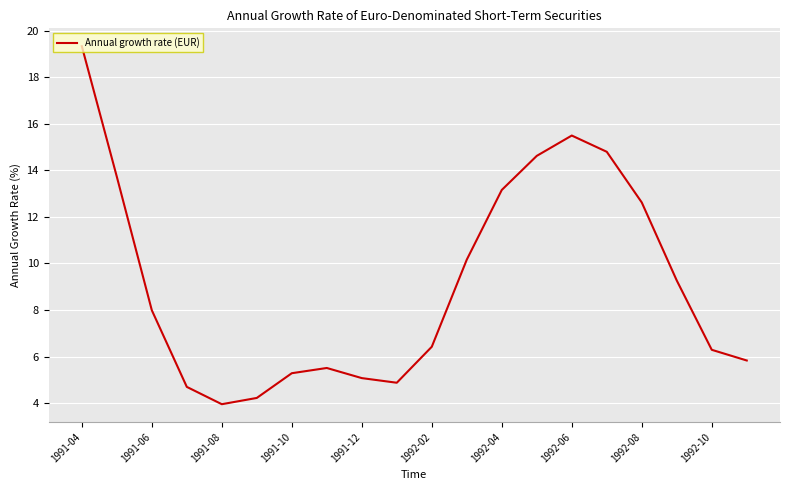

What is the difference between the maximum and minimum values?

15.4